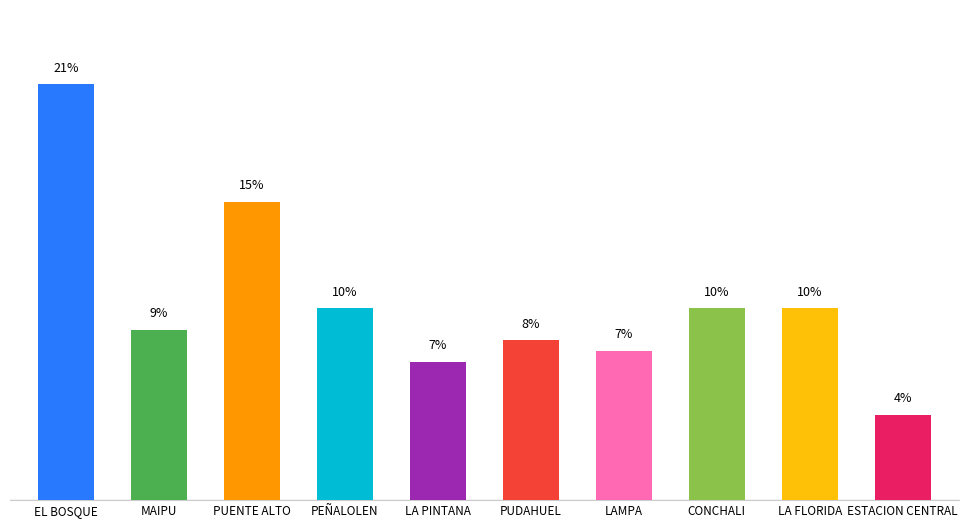

How many bars are there in total?

10